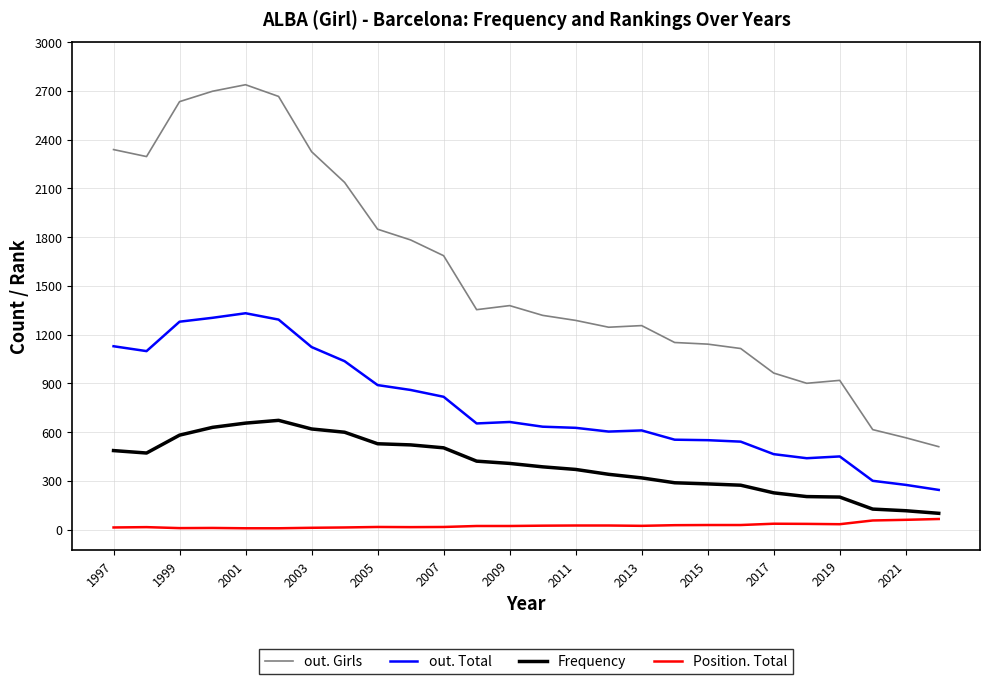

Which series has the widest spread of values?

out. Girls